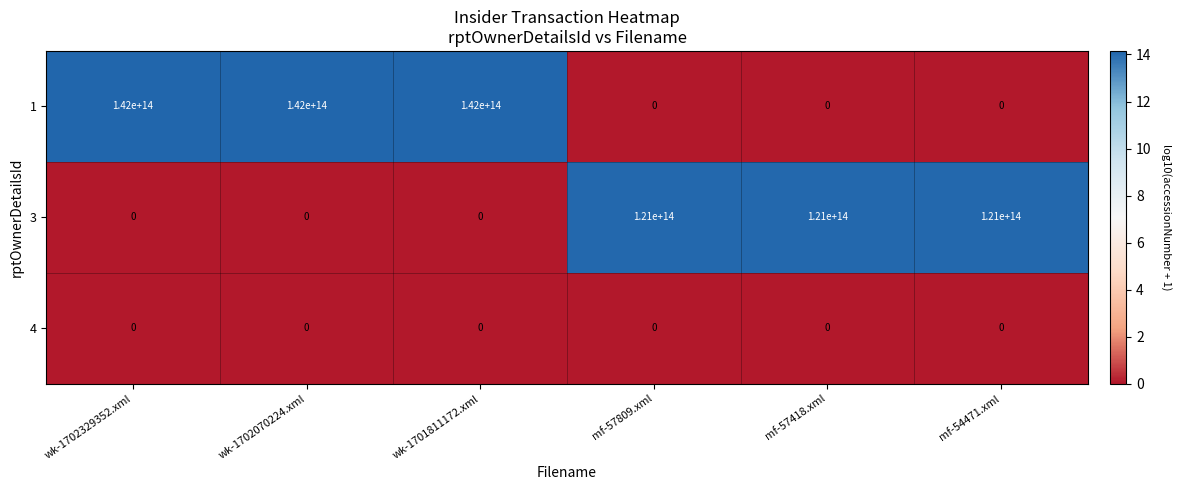

The value of 1 at wk-1702329352.xml is 193578775677174. True or false?

False